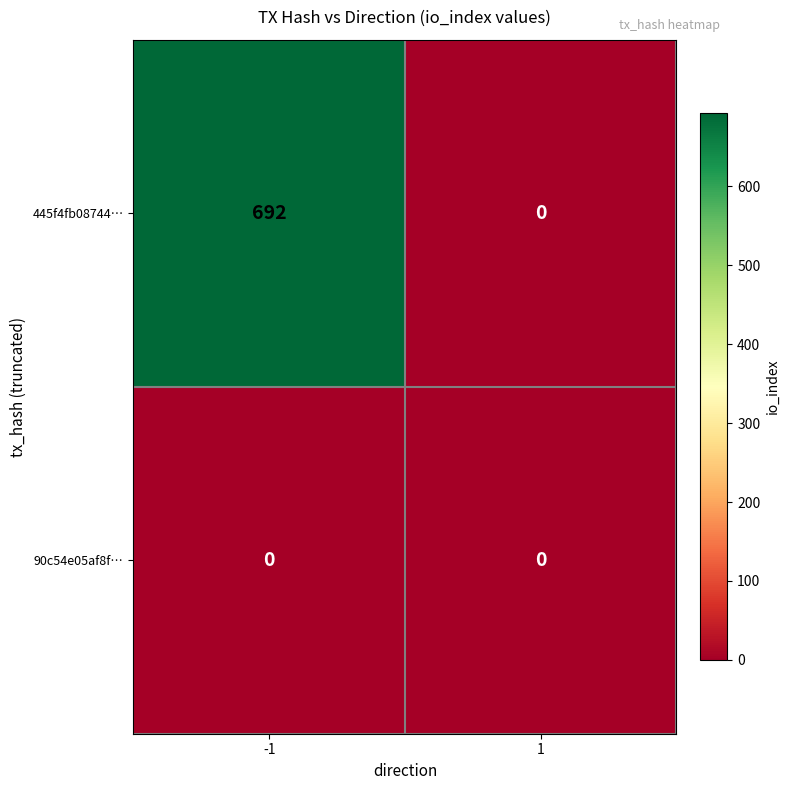

List the series in order of their overall mean, lowest first.

90c54e05af8f…, 445f4fb08744…